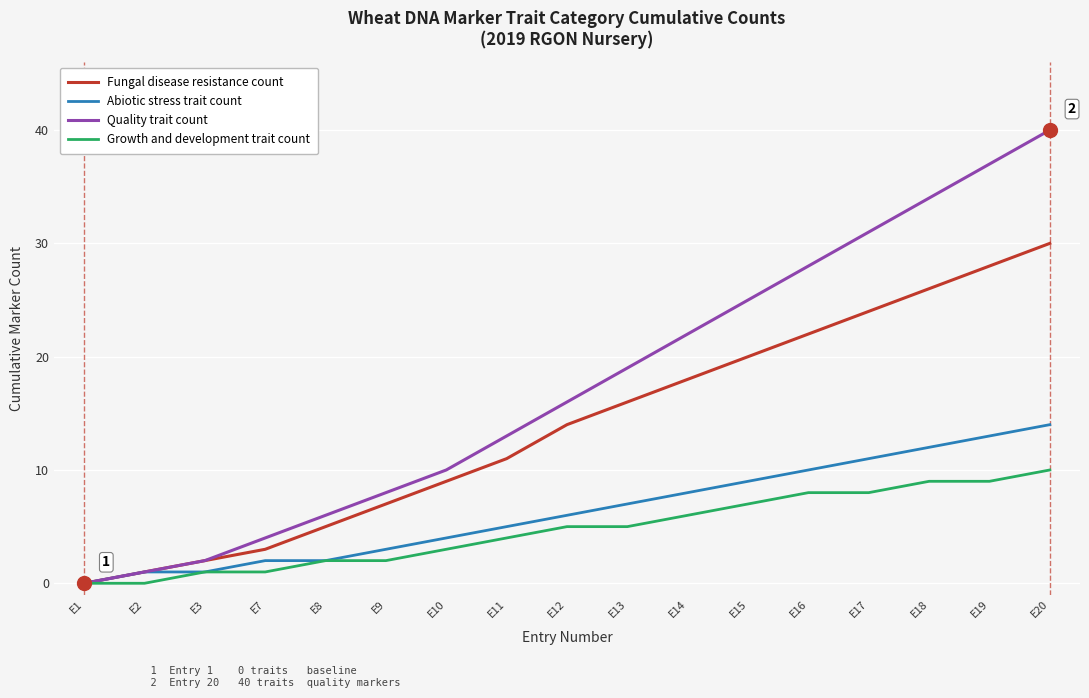

How many series are shown in this chart?

4